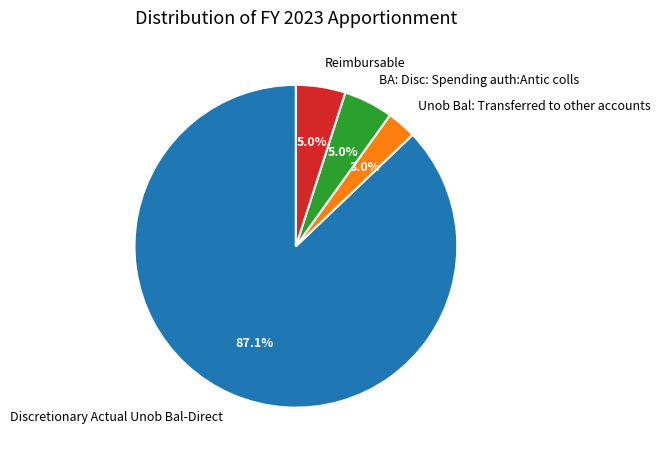

What is the smallest slice in the pie chart?

Unob Bal: Transferred to other accounts